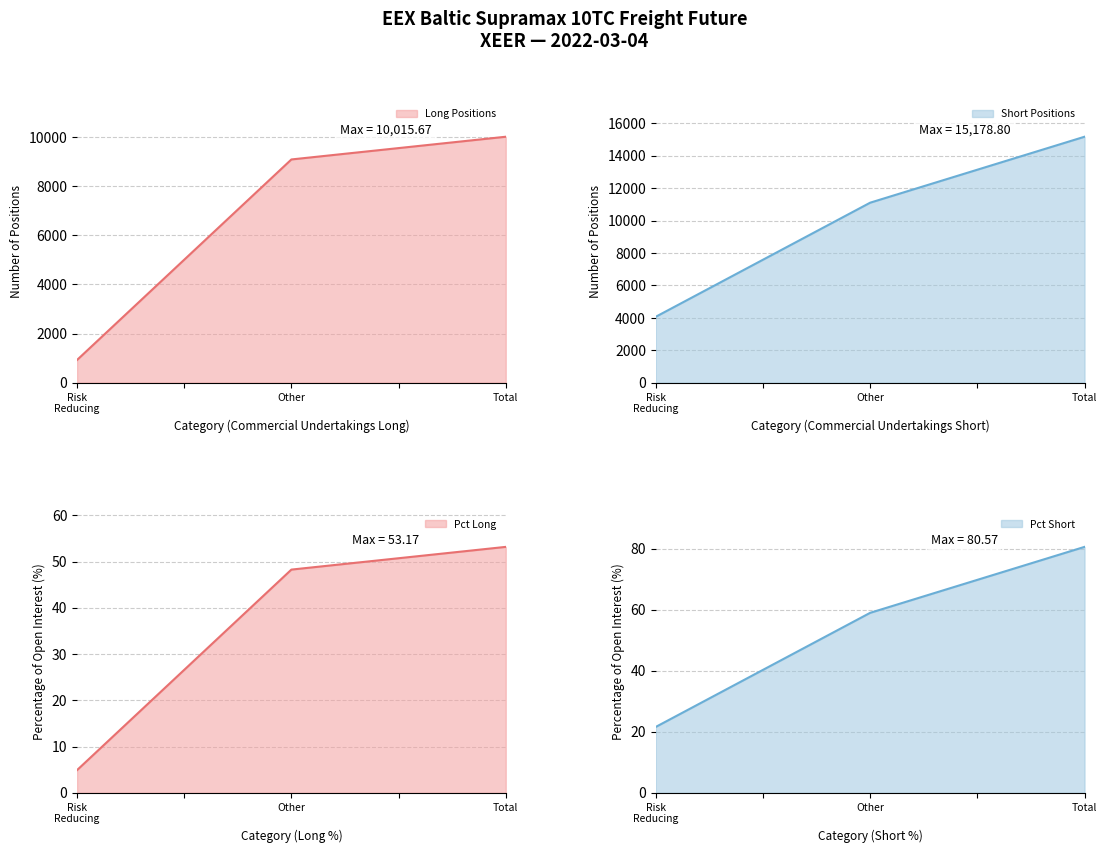

What is the smallest value displayed?

4.9